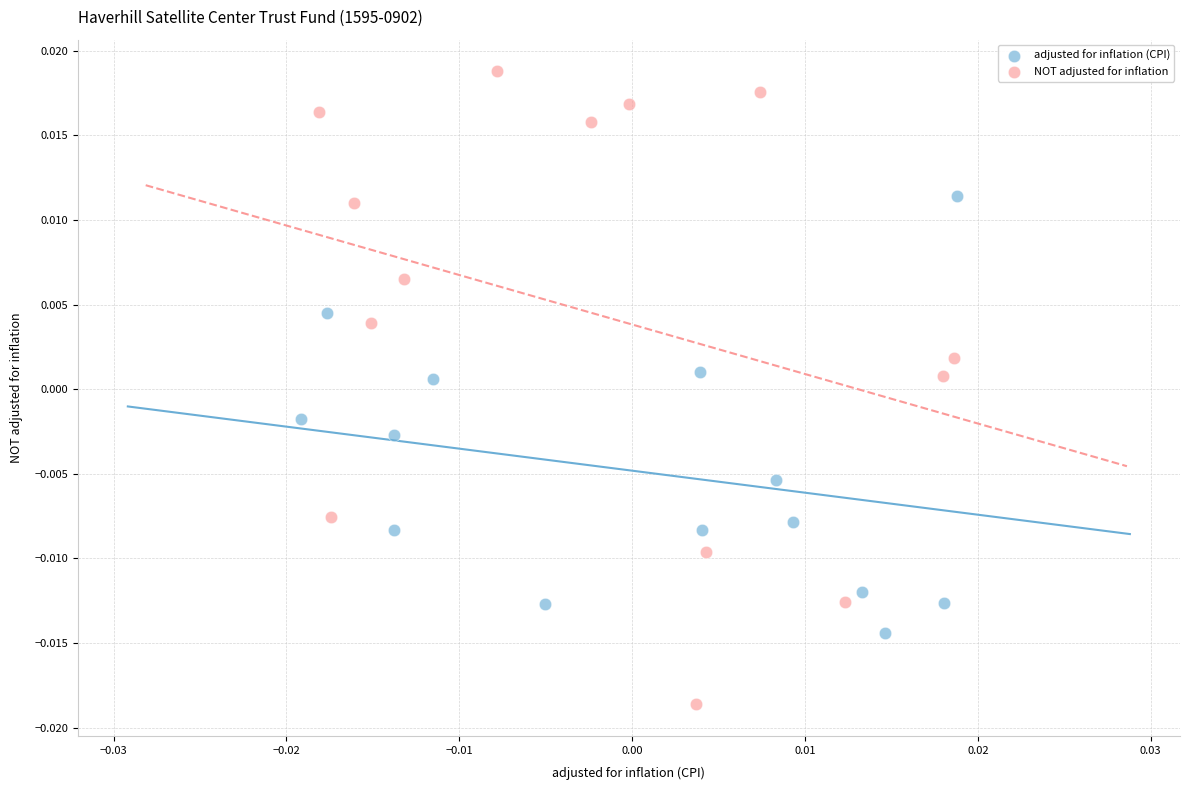

Which series has the widest spread of Y values?

NOT adjusted for inflation